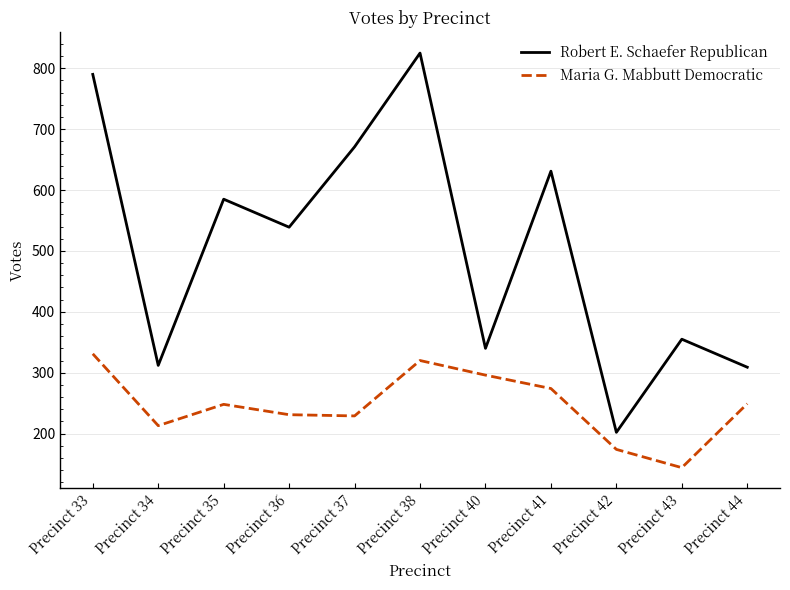

What is the sum of all Maria G. Mabbutt Democratic values?

2709